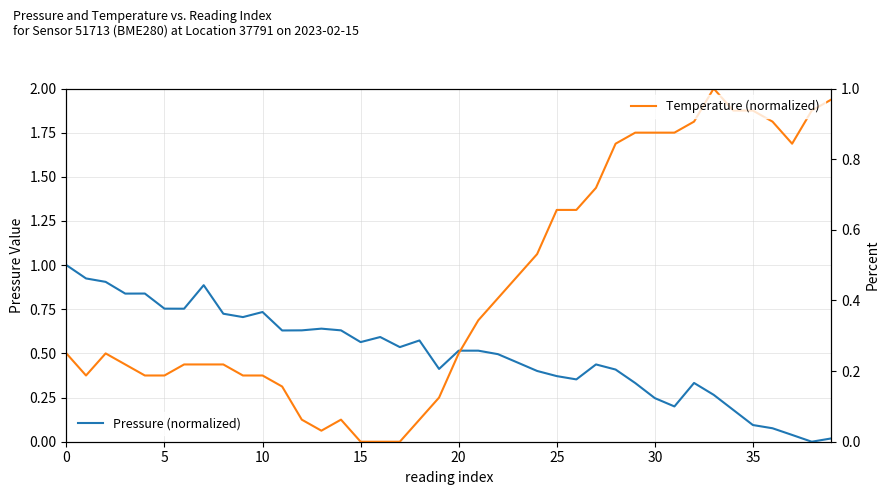

Reading left to right, list all the values displayed in this chart.

Pressure (normalized): 1.0	0.9	0.9	0.8	0.8	0.8	0.8	0.9	0.7	0.7	0.7	0.6	0.6	0.6	0.6	0.6	0.6	0.5	0.6	0.4	0.5	0.5	0.5	0.4	0.4	0.4	0.4	0.4	0.4	0.3	0.2	0.2	0.3	0.3	0.2	0.1	0.1	0.0	0.0	0.0
Temperature (normalized): 0.2	0.2	0.2	0.2	0.2	0.2	0.2	0.2	0.2	0.2	0.2	0.2	0.1	0.0	0.1	0.0	0.0	0.0	0.1	0.1	0.2	0.3	0.4	0.5	0.5	0.7	0.7	0.7	0.8	0.9	0.9	0.9	0.9	1.0	0.9	0.9	0.9	0.8	0.9	1.0